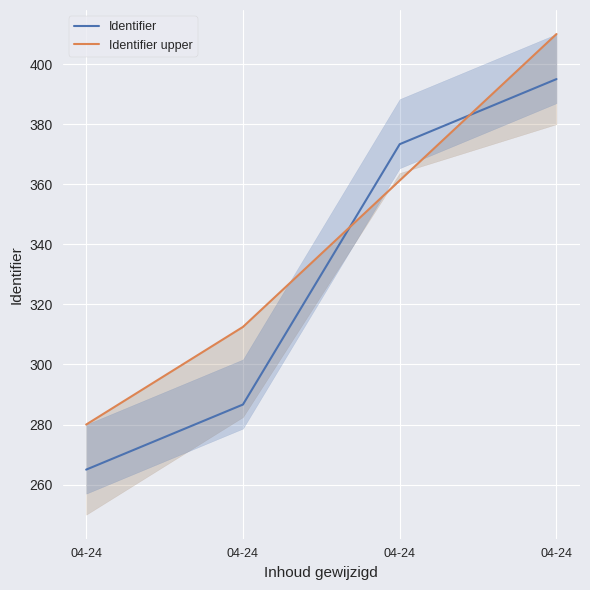

How many data points in Identifier upper are less than 361?

2